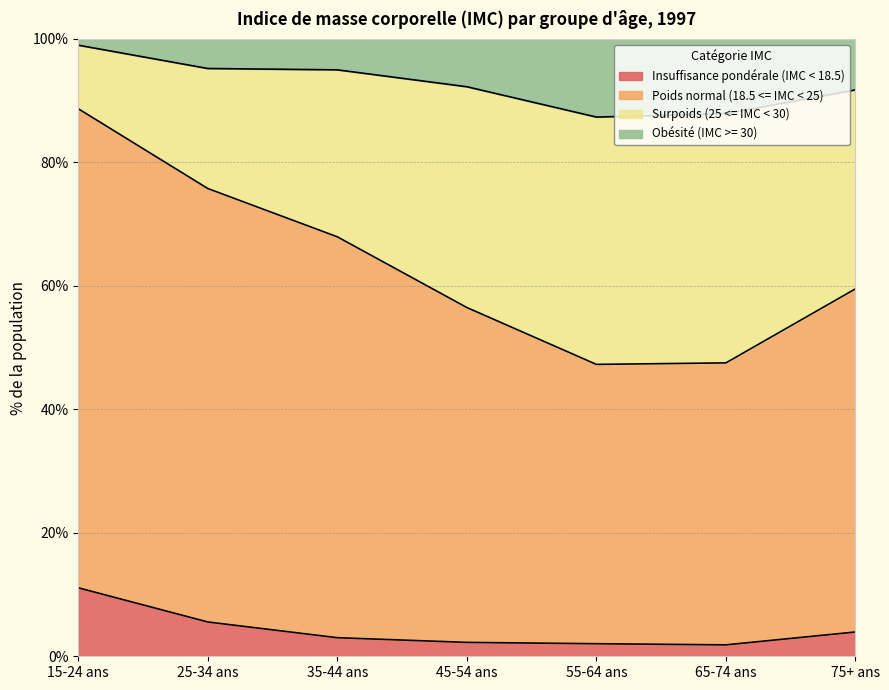

At which label does Obésité (IMC >= 30) first exceed 92?

15-24 ans